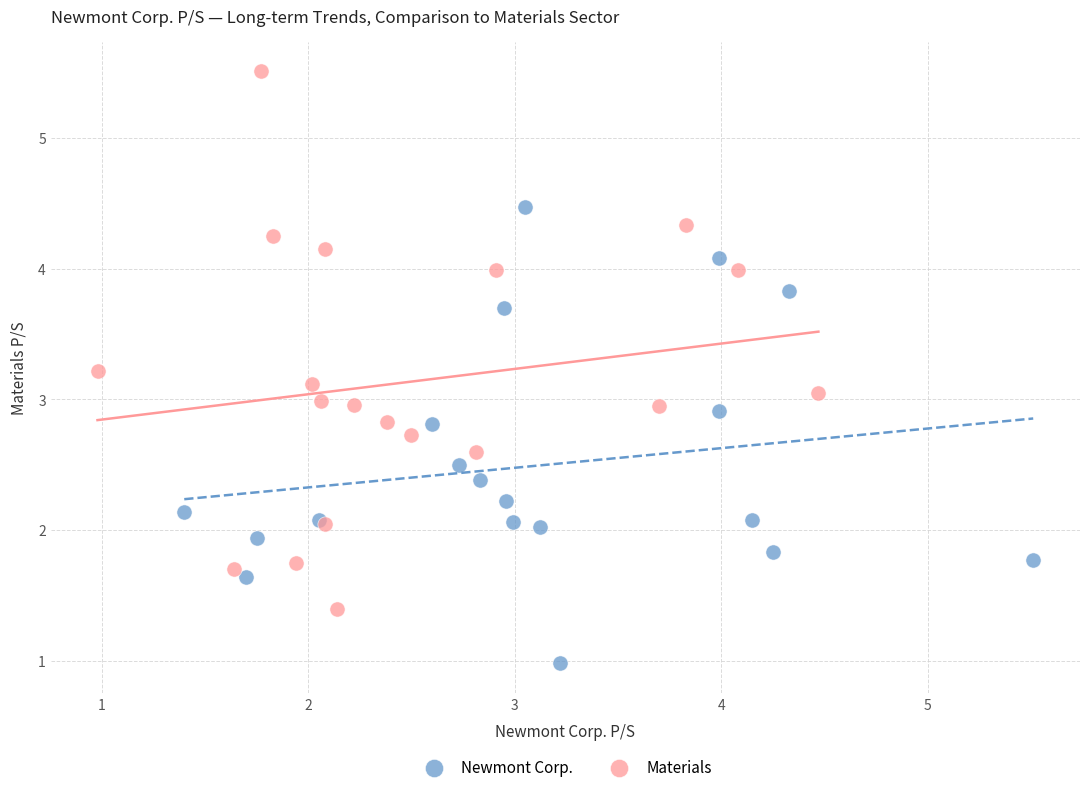

Which series has the widest spread of Y values?

Materials